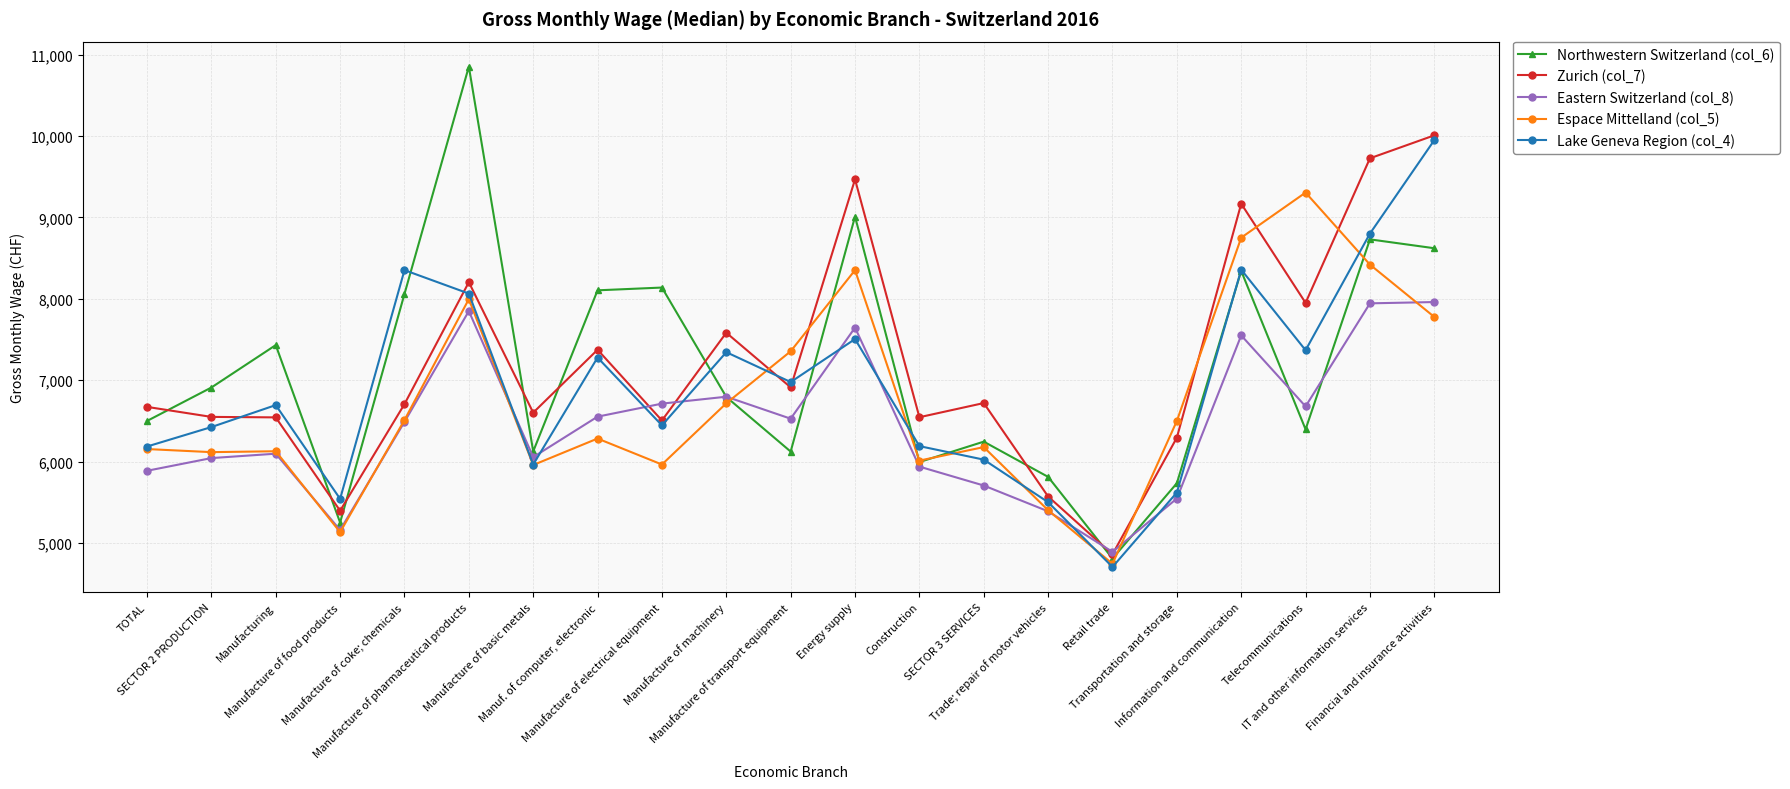

True or false: Espace Mittelland (col_5) and Lake Geneva Region (col_4) intersect in this chart.

True